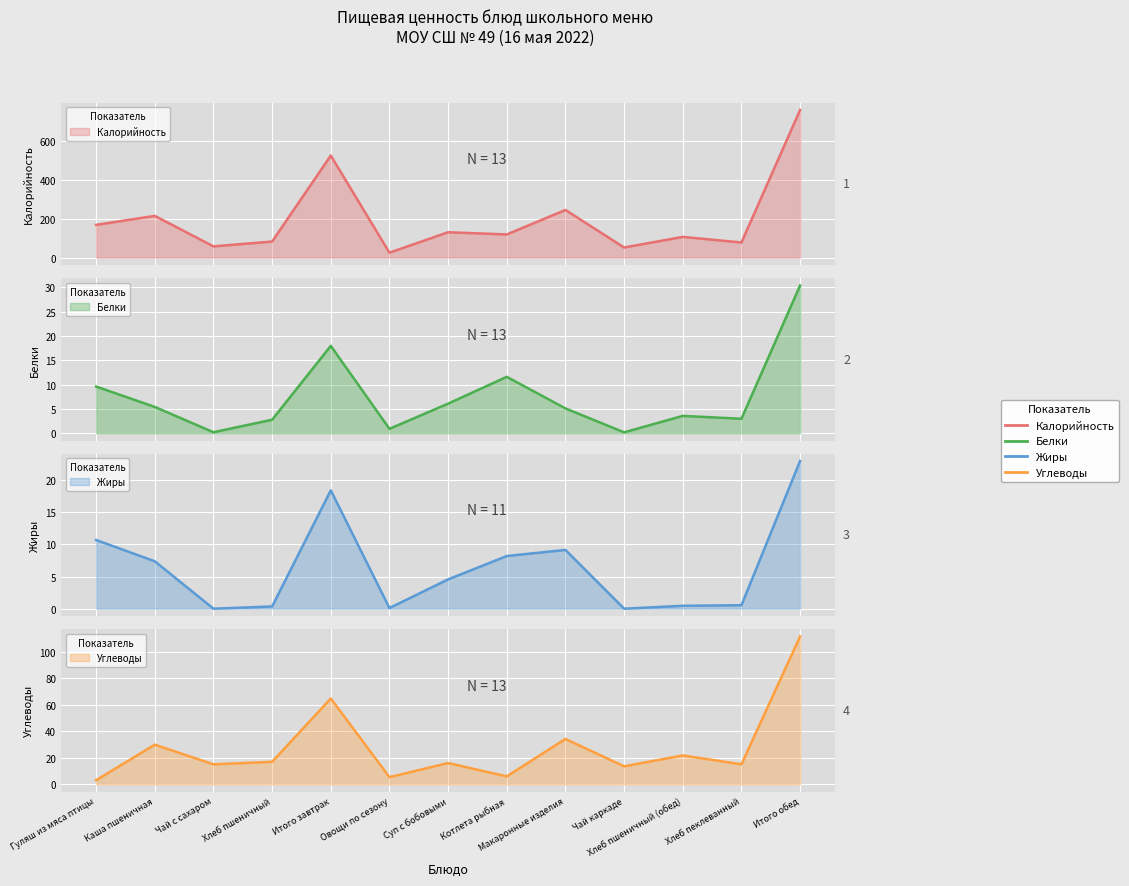

Count the number of data series in this chart.

4